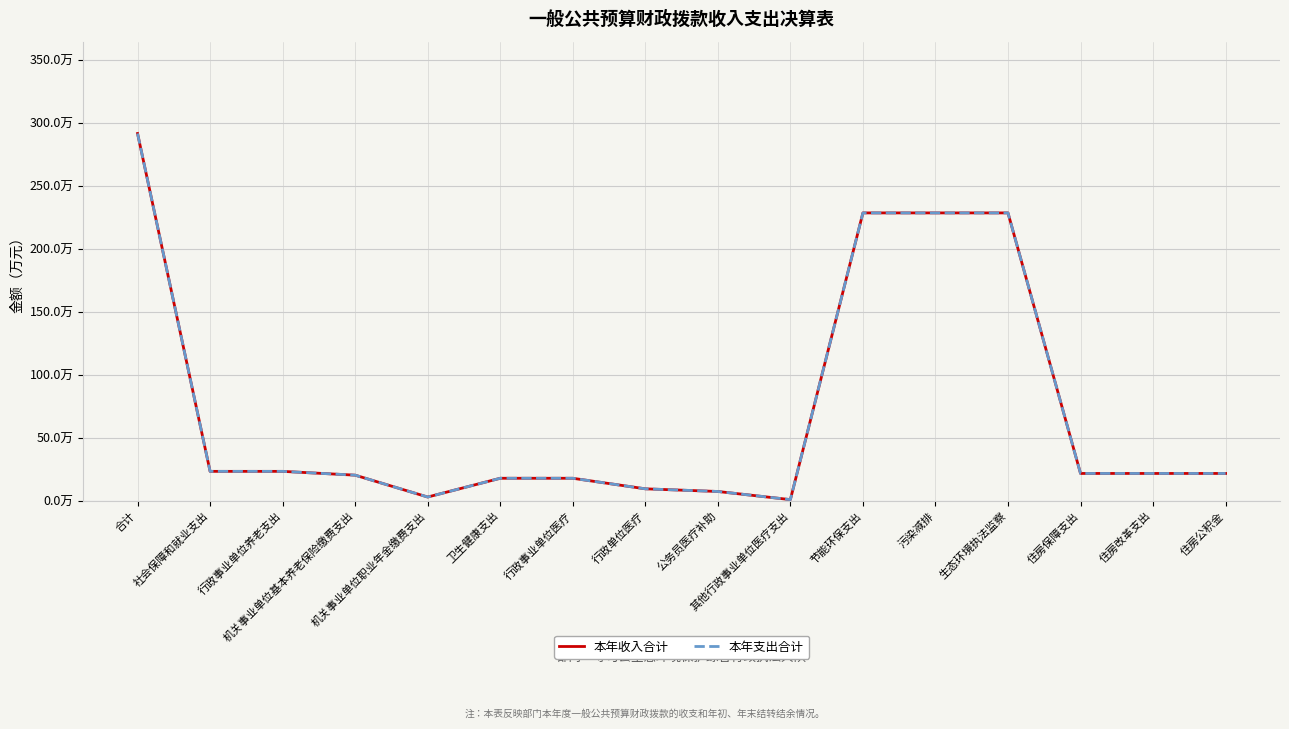

True or false: 本年支出合计 and 本年收入合计 intersect in this chart.

False